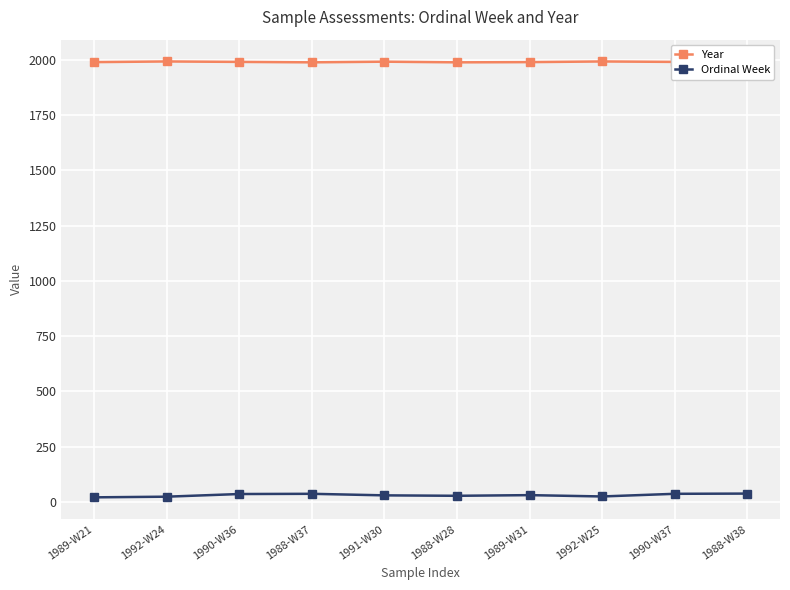

Is the value of Ordinal Week at 1992-W24 greater than the value of Year at 1988-W37?

No